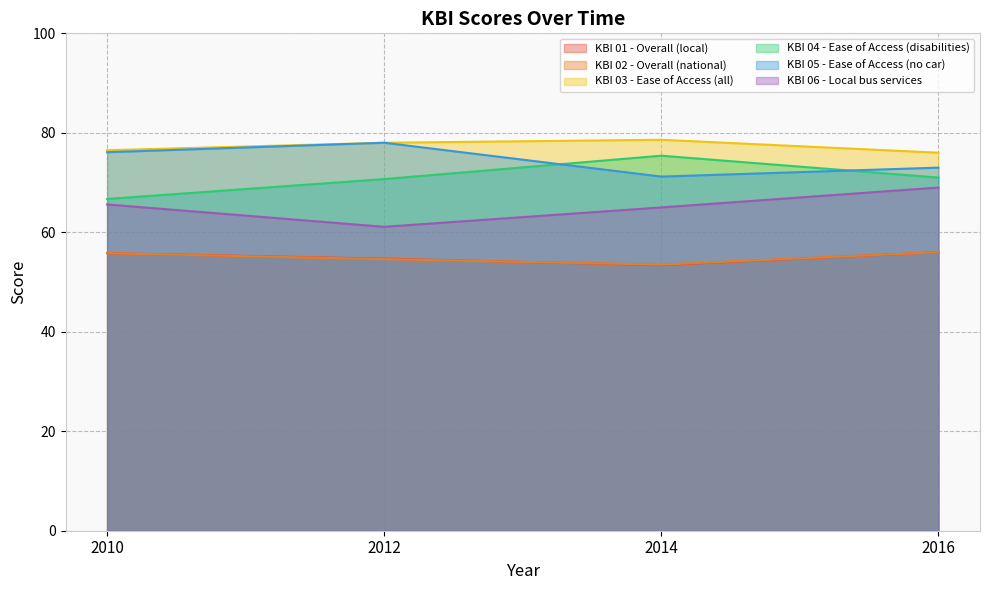

Which series has the widest spread of values?

KBI 04 - Ease of Access (disabilities)